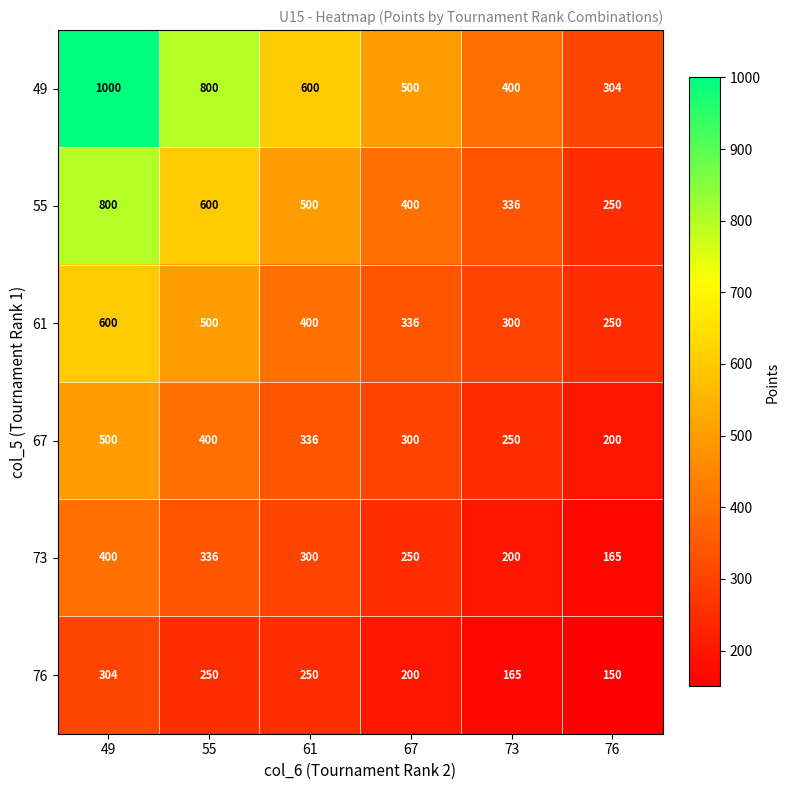

What is the spread (max minus min) of values at 49?

696